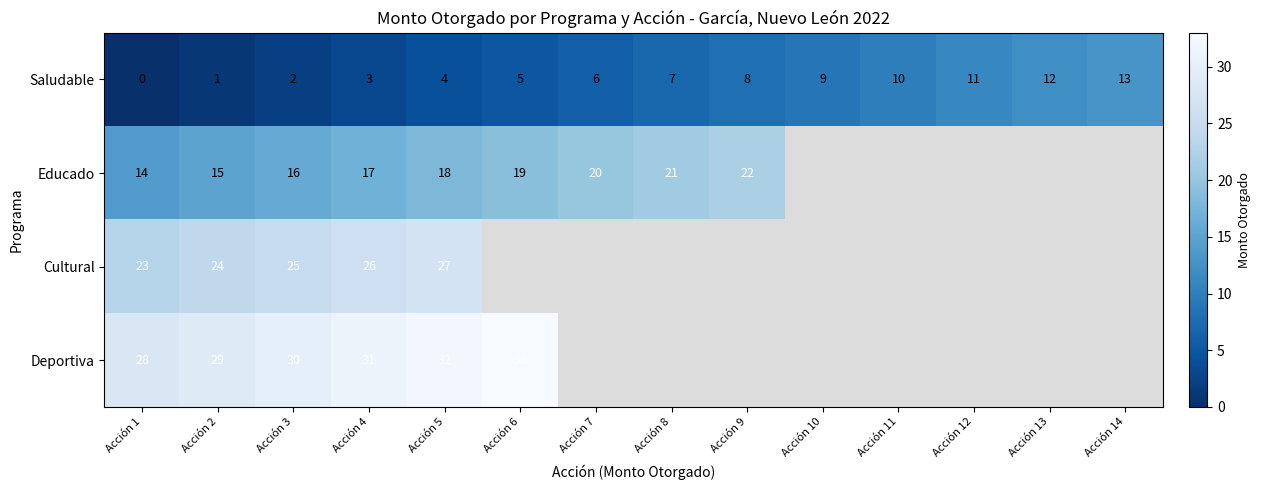

The value of Saludable at Acción 13 is 16. True or false?

False